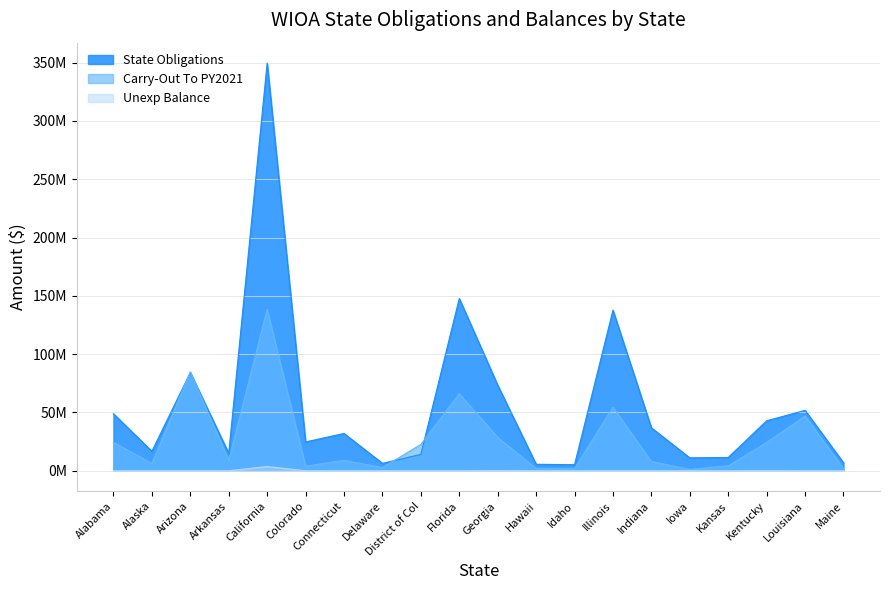

How many lines are shown in the chart?

3